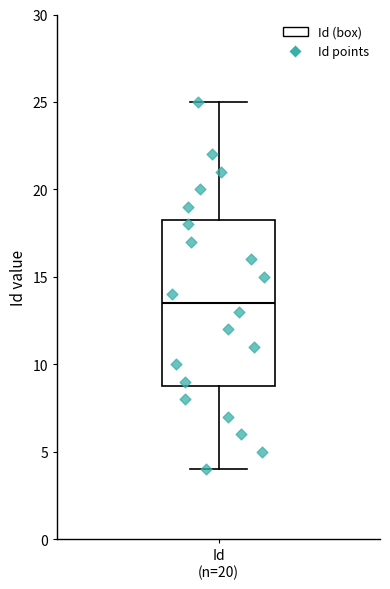

Where does the upper whisker of the box for Id (n=20) end on the y-axis? The values are not printed on the chart, so give them approximately, as read against the axis.

25.0